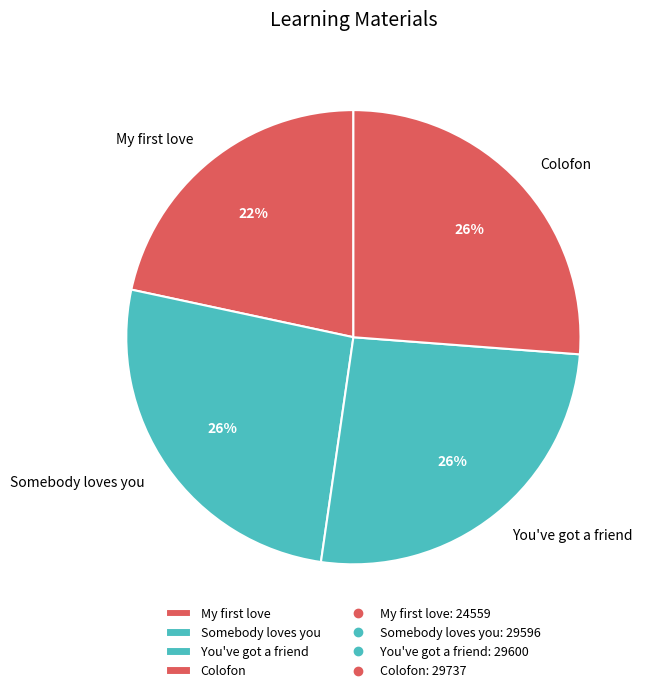

To the nearest percent, what portion does Somebody loves you represent?

26%